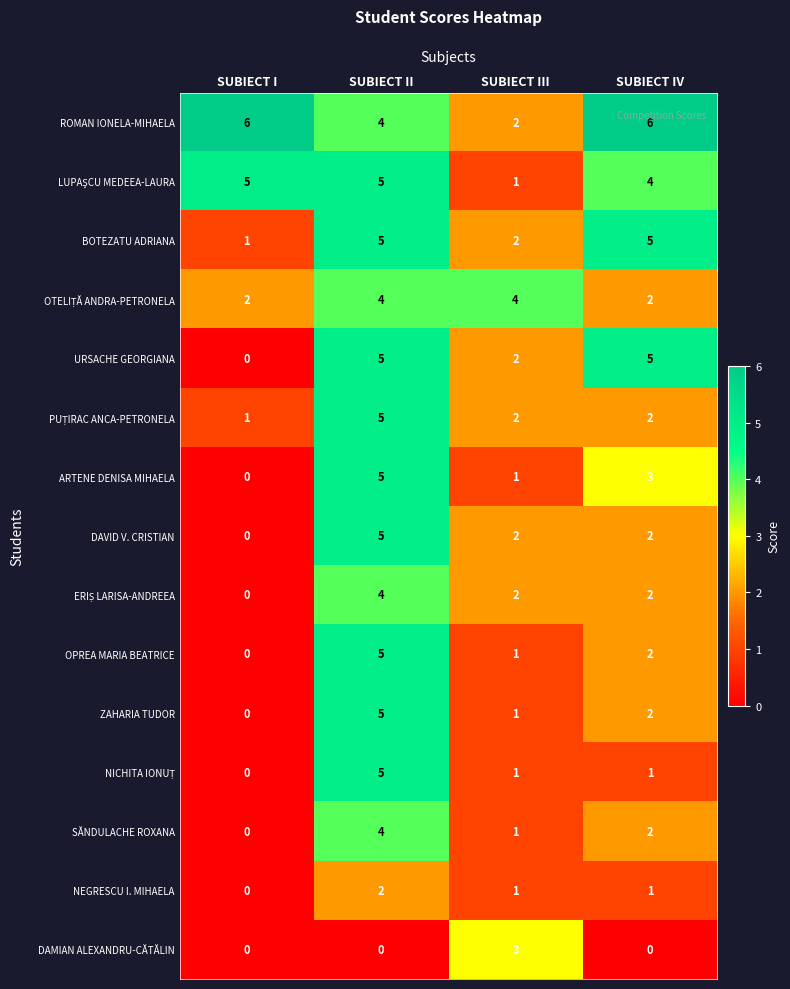

The value of ZAHARIA TUDOR at SUBIECT IV is 2. True or false?

True